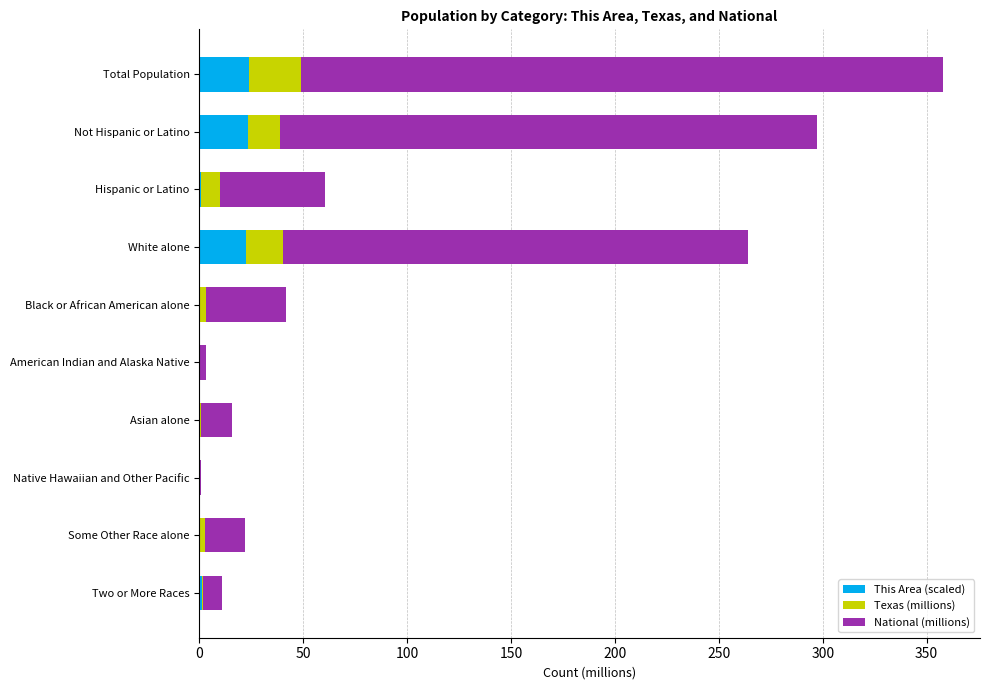

At which category is the sum across all series the highest?

Total Population